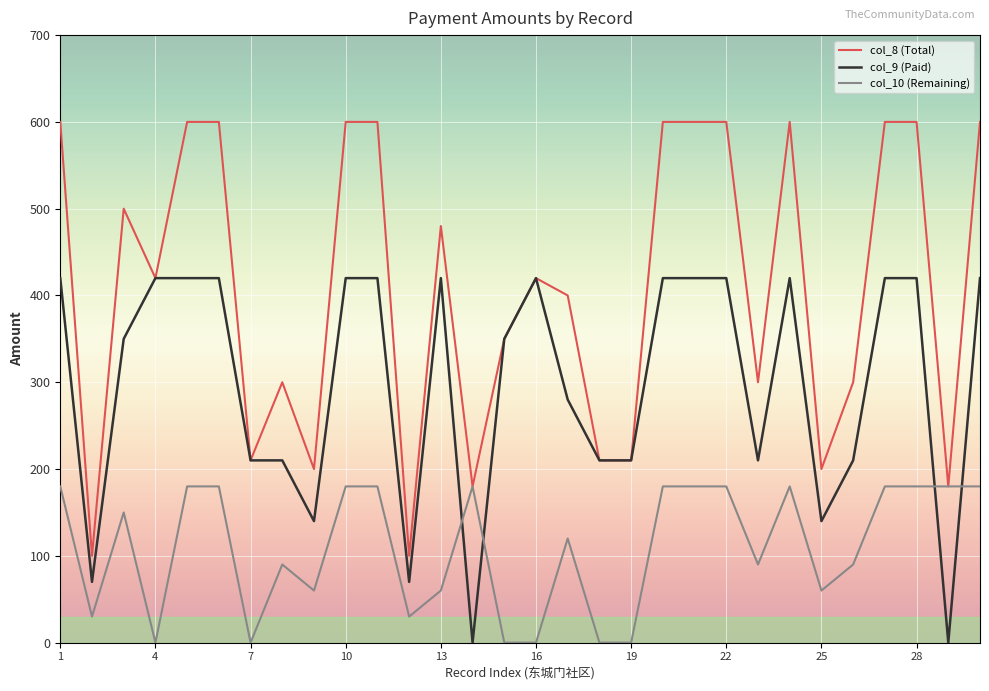

Which series has the largest total across all categories?

col_8 (Total)